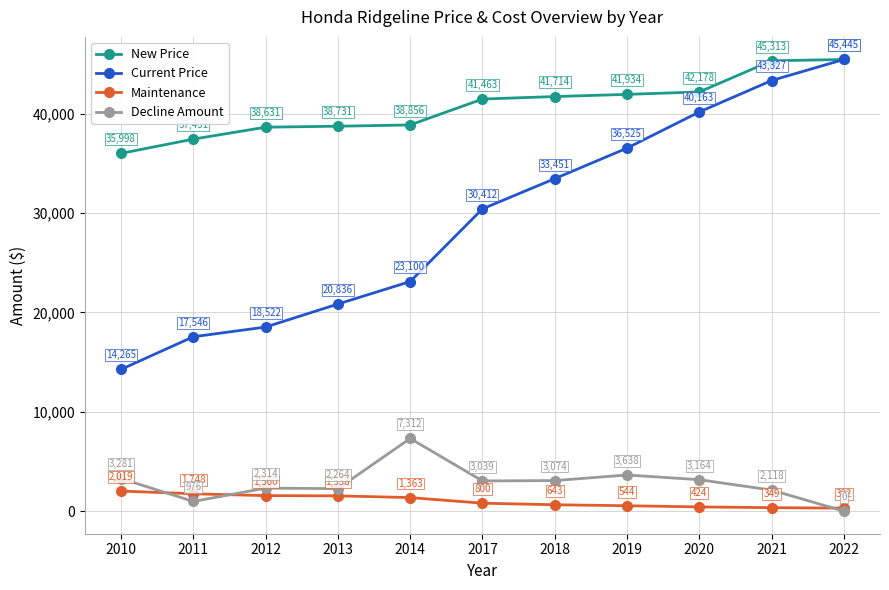

What is the approximate value of Current Price at 2018, to the nearest 100?

33500